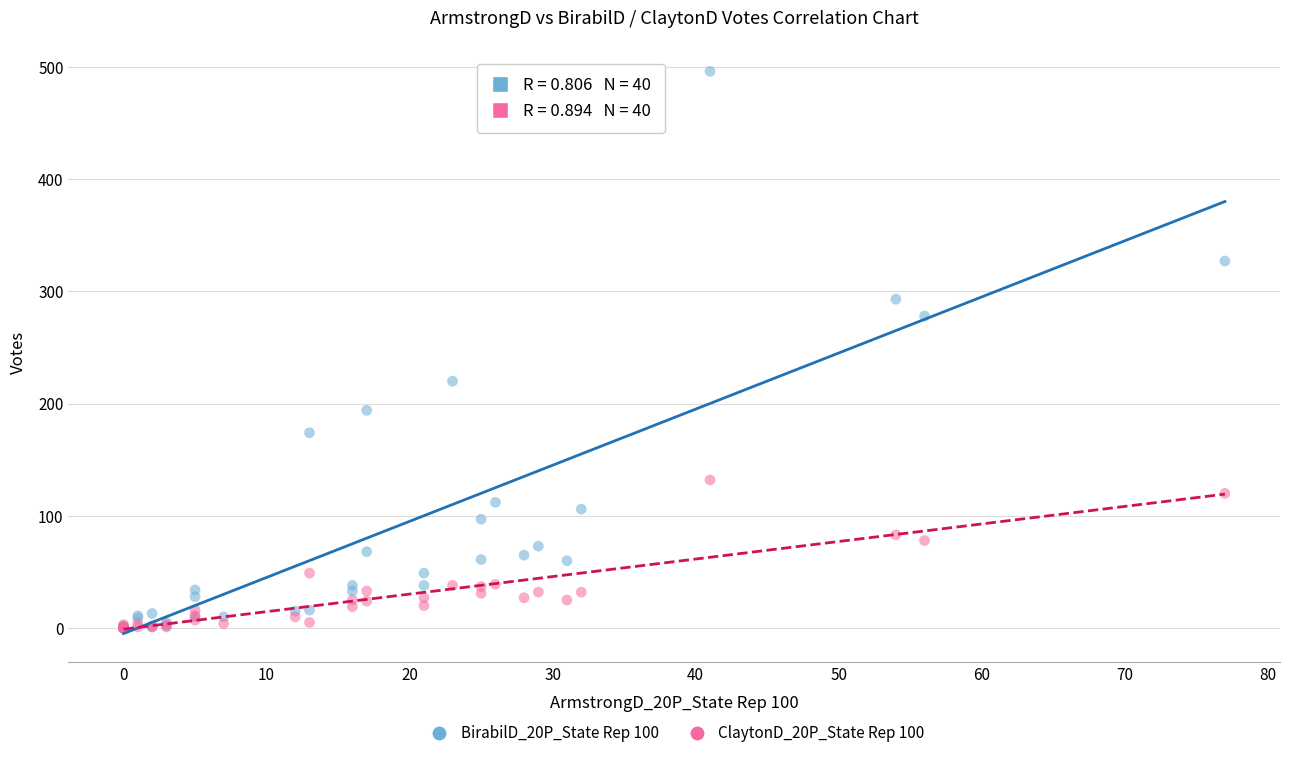

What are all the series names shown in the legend?

BirabilD_20P_State Rep 100, ClaytonD_20P_State Rep 100